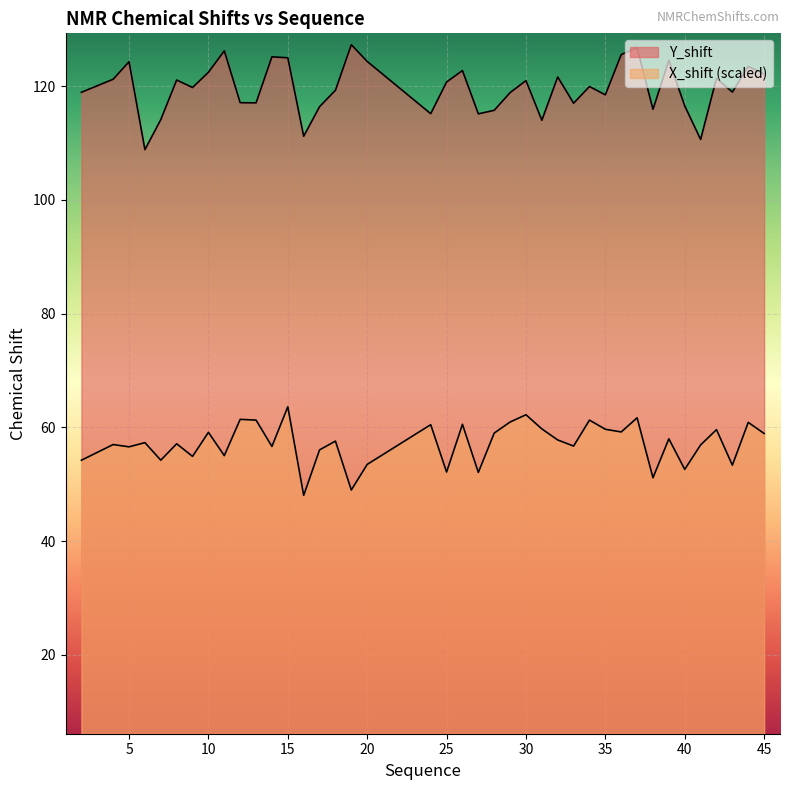

What is the difference between the maximum and minimum values in the X_shift series?

15.6